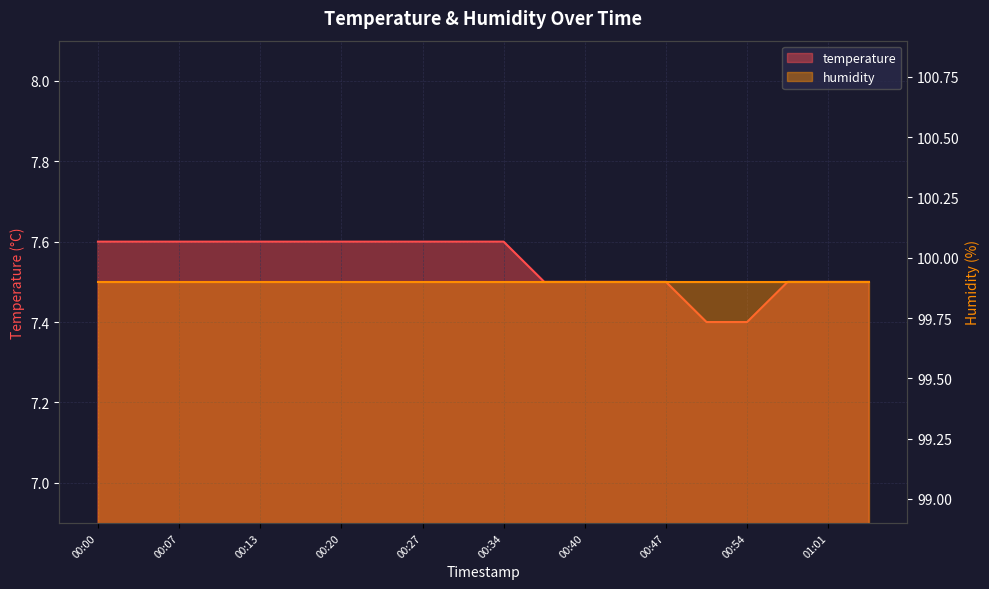

Rank the categories by value from lowest to highest.

00:50, 00:54, 00:37, 00:40, 00:44, 00:47, 00:57, 01:01, 01:04, 00:00, 00:03, 00:07, 00:10, 00:13, 00:17, 00:20, 00:23, 00:27, 00:30, 00:34